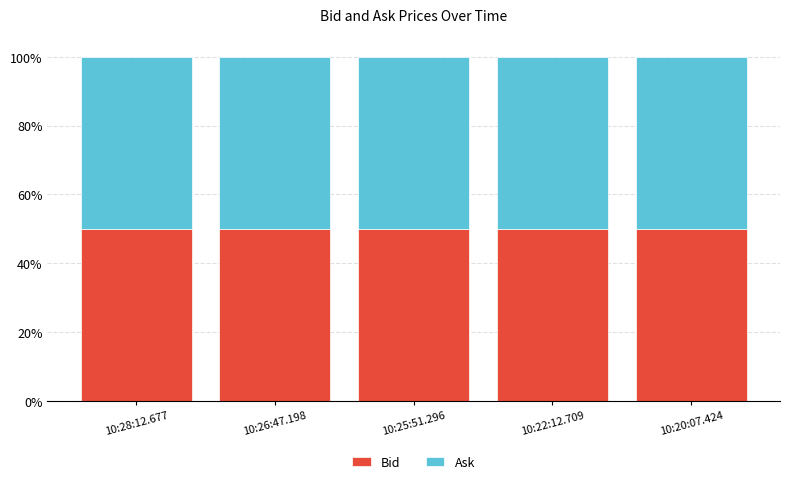

What is the highest value of the Bid series?

50.0